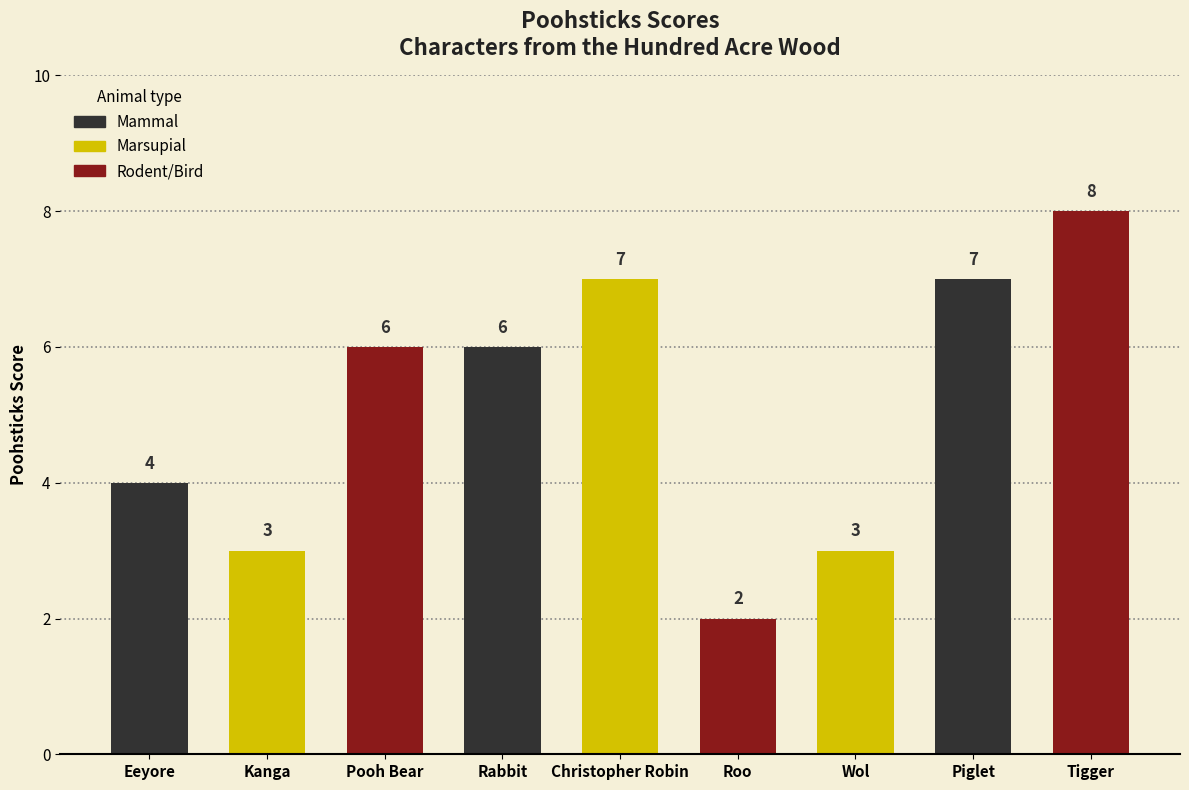

Approximately how many times larger is the value at Wol compared to Kanga?

1.0